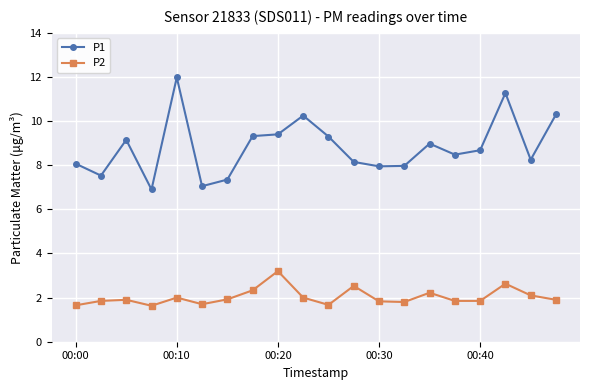

What is the value of the P1 point at the 12th from the left?

8.2